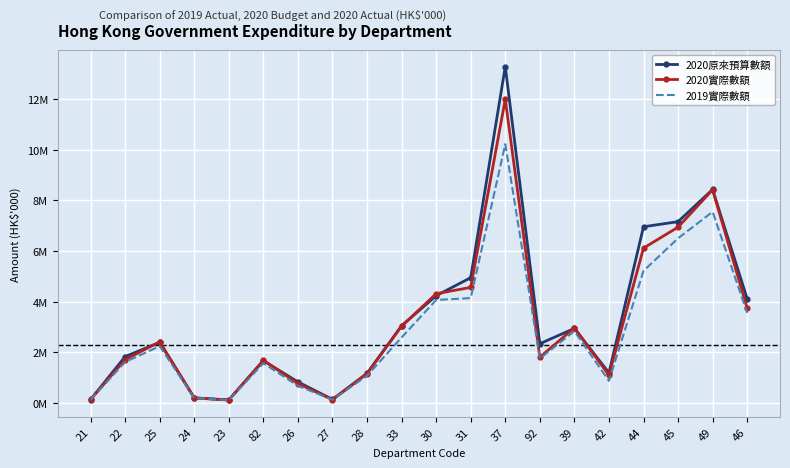

What is the label of the 16th point from the left?

42